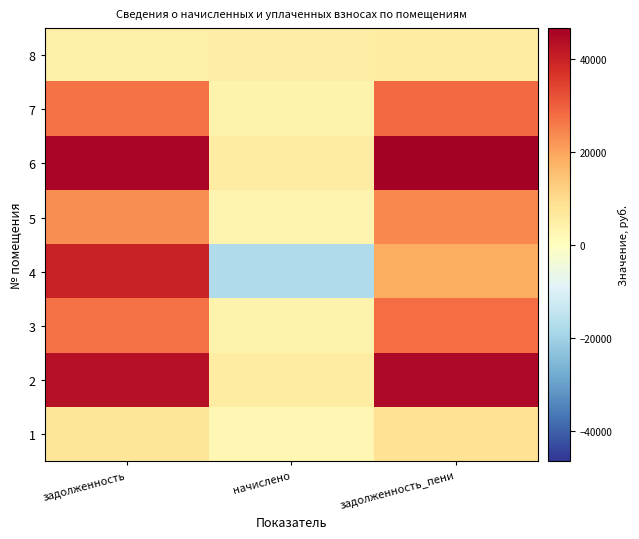

At which category is the sum across all series the highest?

задолженность